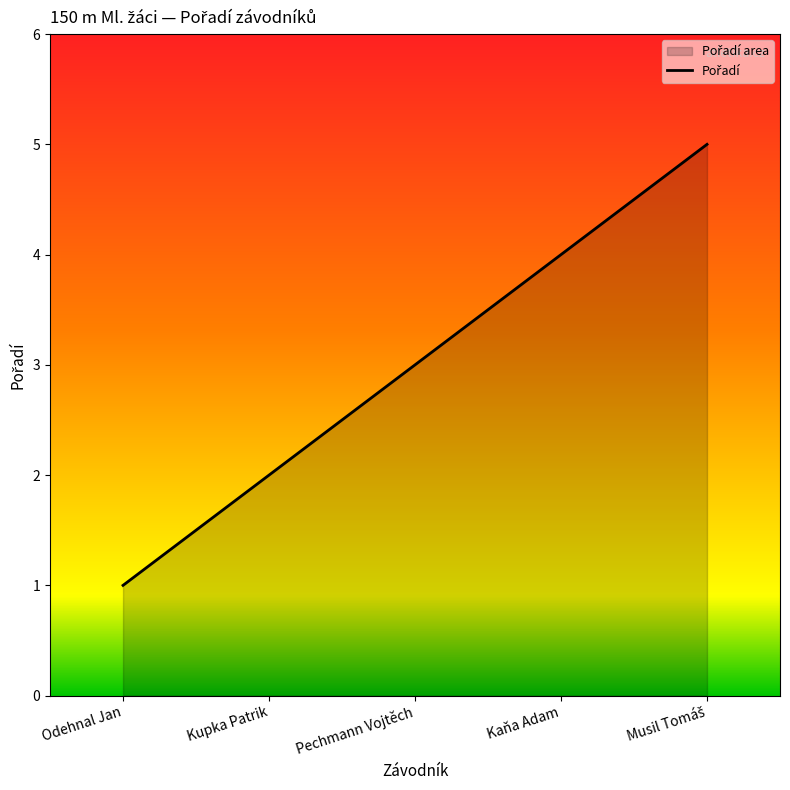

Reading left to right, extract all data points from this chart.

1	2	3	4	5